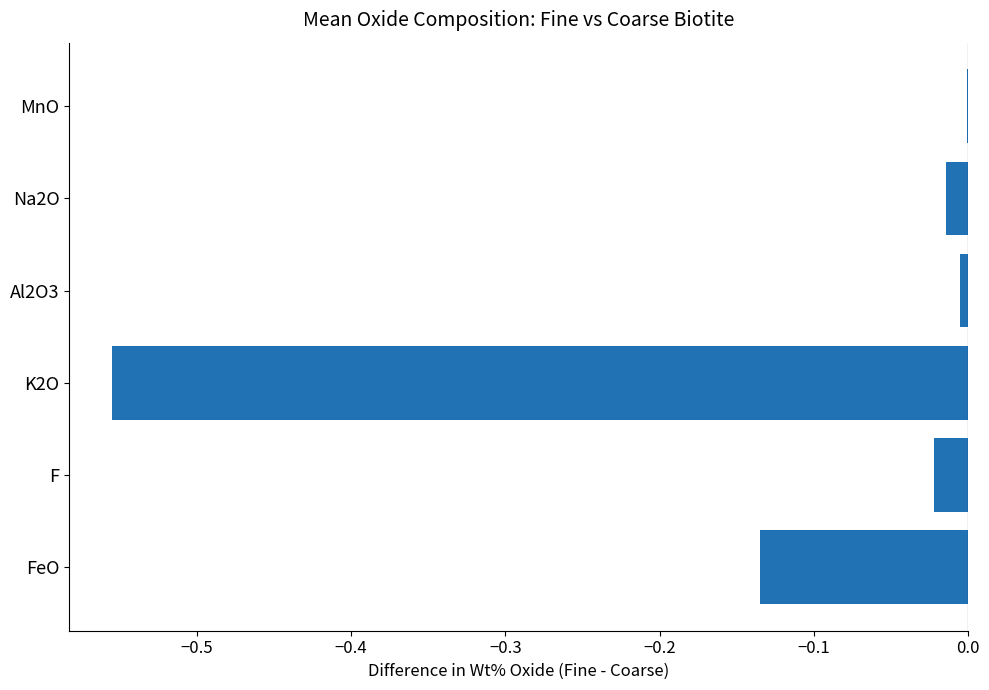

What is the sum of all values?

-0.7